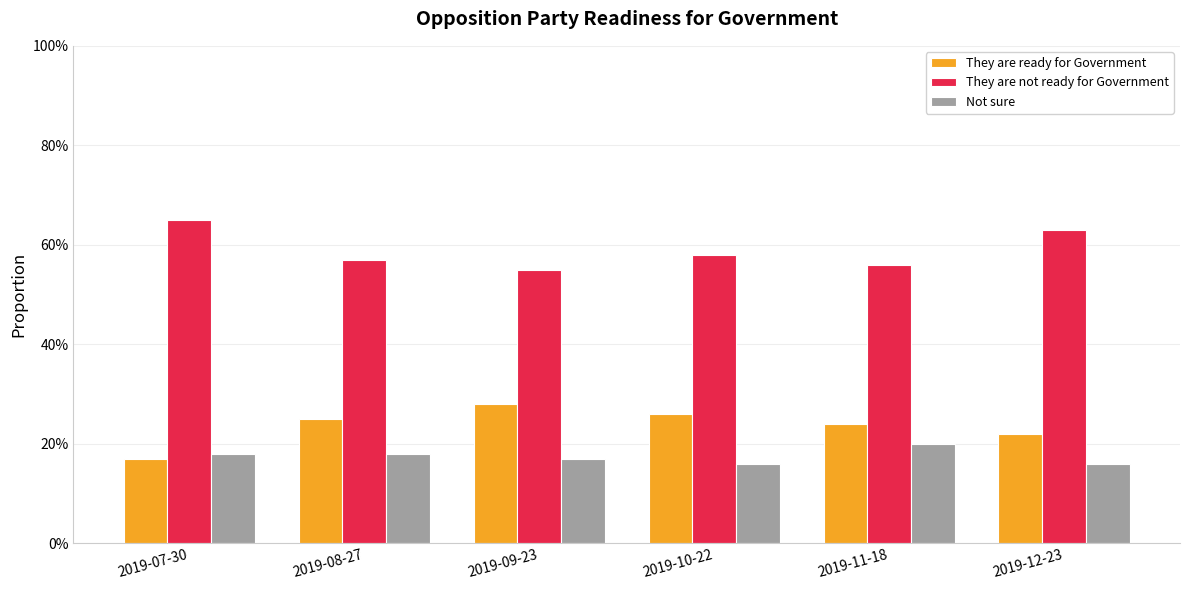

Reading left to right, transcribe all the data shown in this chart.

They are ready for Government: 0.2	0.2	0.3	0.3	0.2	0.2
They are not ready for Government: 0.7	0.6	0.6	0.6	0.6	0.6
Not sure: 0.2	0.2	0.2	0.2	0.2	0.2